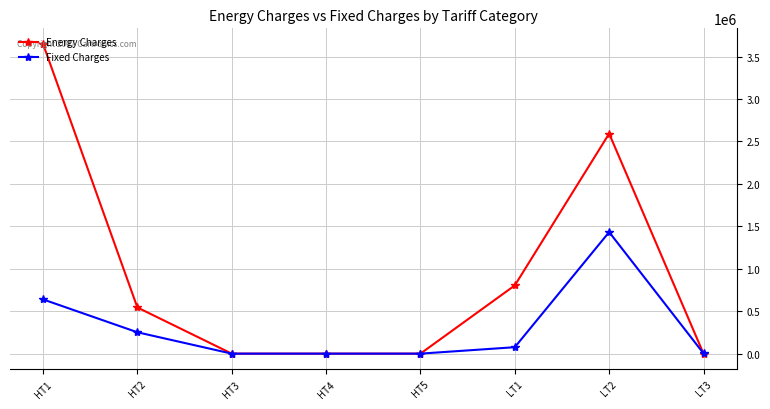

How many lines are shown in the chart?

2